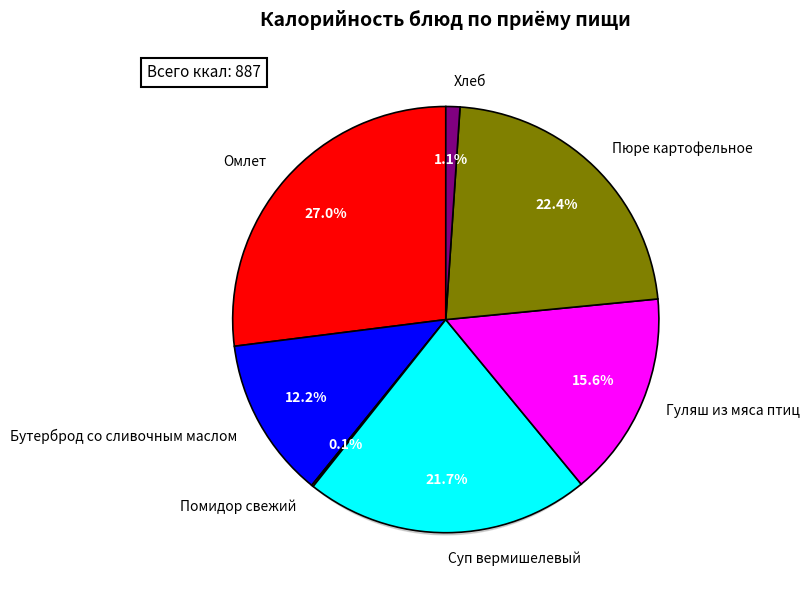

Is the sum of Помидор свежий and Гуляш из мяса птиц greater than half?

No